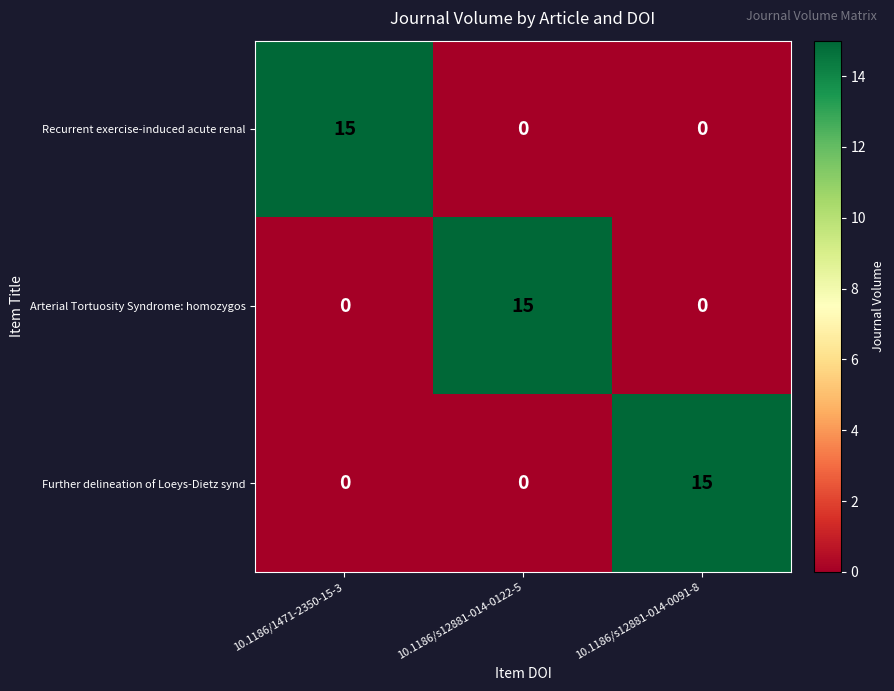

What is the total value across all series at 10.1186/1471-2350-15-3?

15